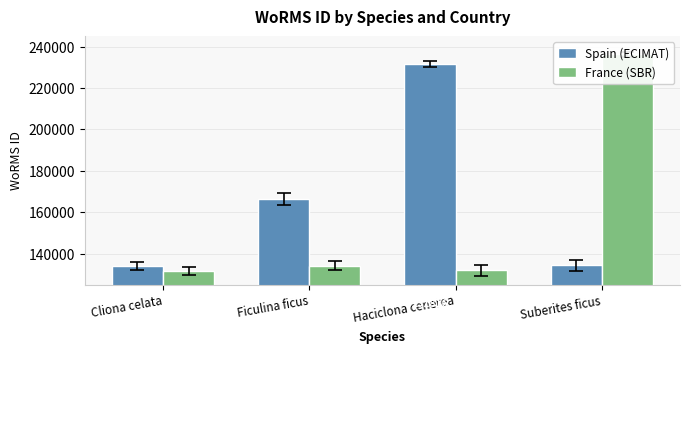

What is the label of the 4th bar from the right?

Cliona celata